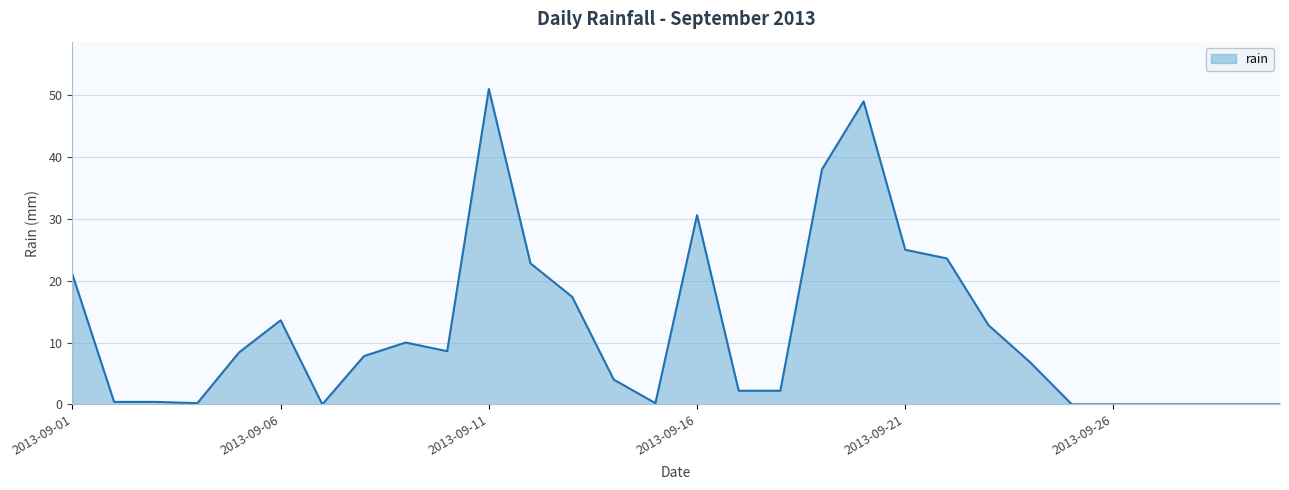

What is the greatest value displayed?

51.0